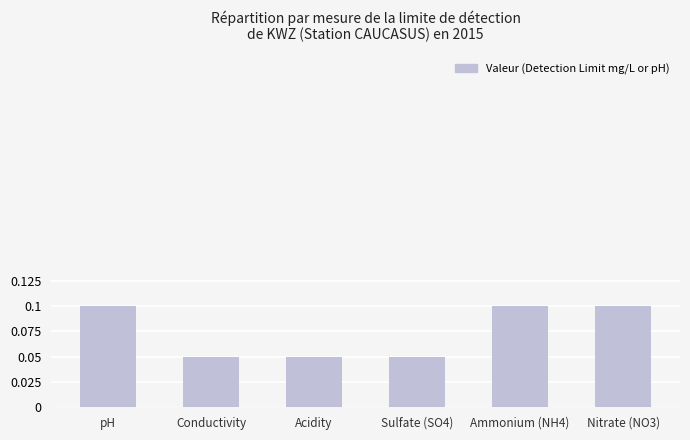

Count the values in the range 0 to 1.

6